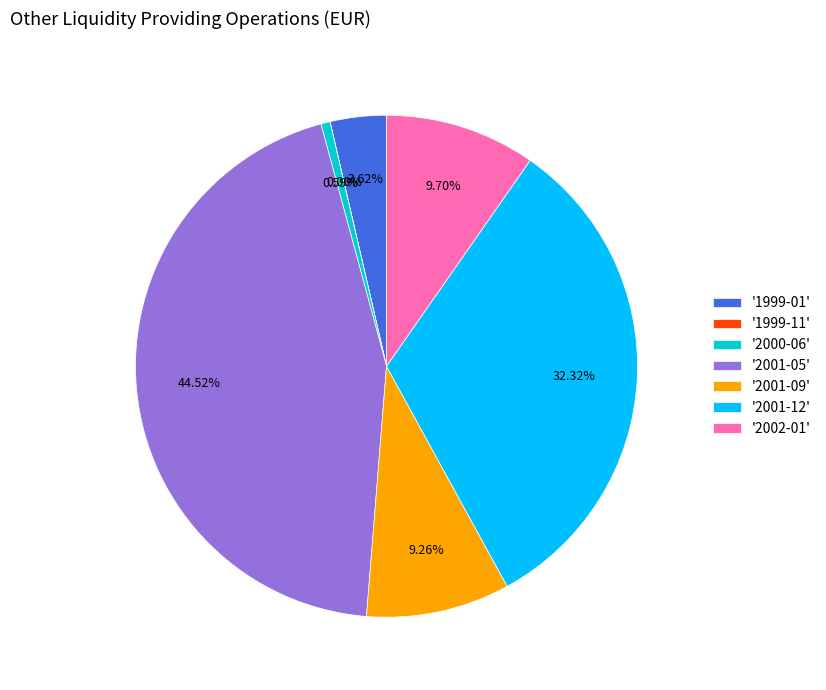

Does any single category account for the majority?

No